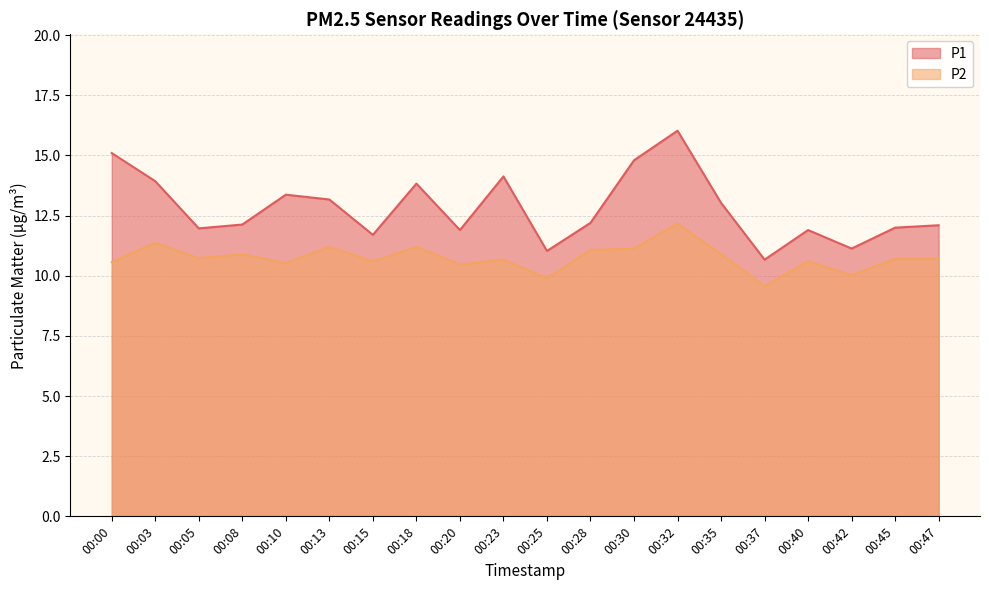

Where is the first local maximum for P1?

00:10